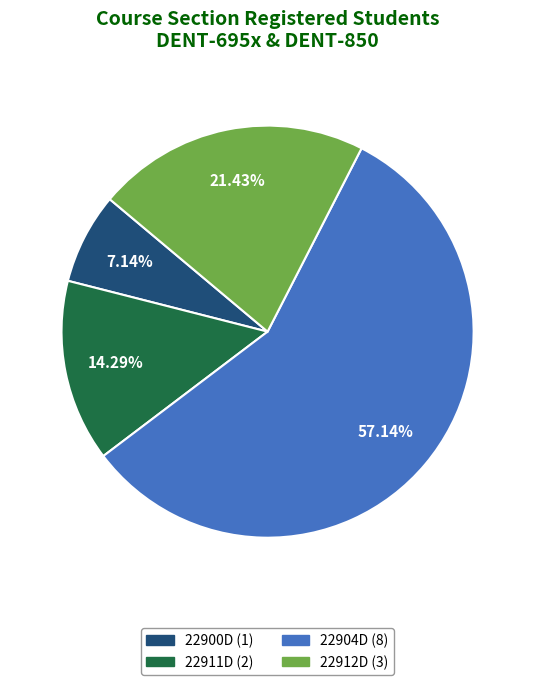

Does any single category account for the majority?

Yes